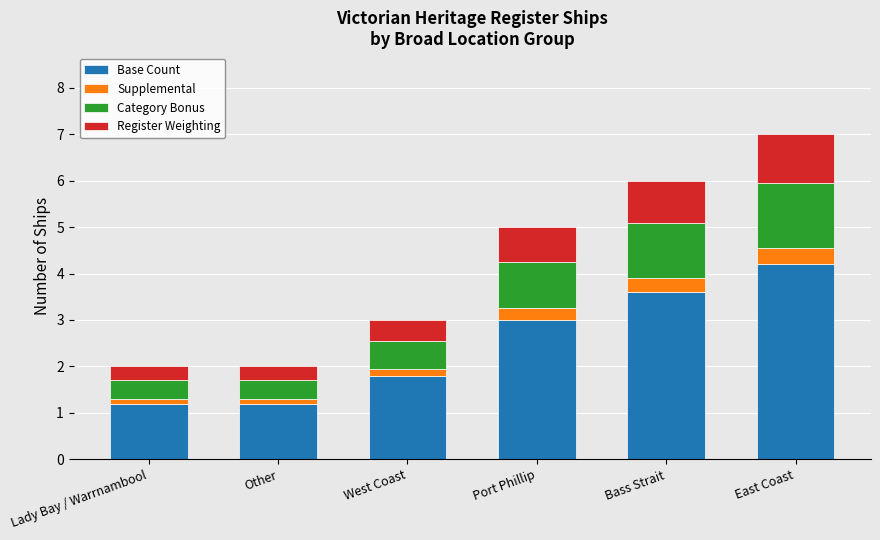

Reading left to right, list the values for the Base Count series.

1.2	1.2	1.8	3.0	3.6	4.2